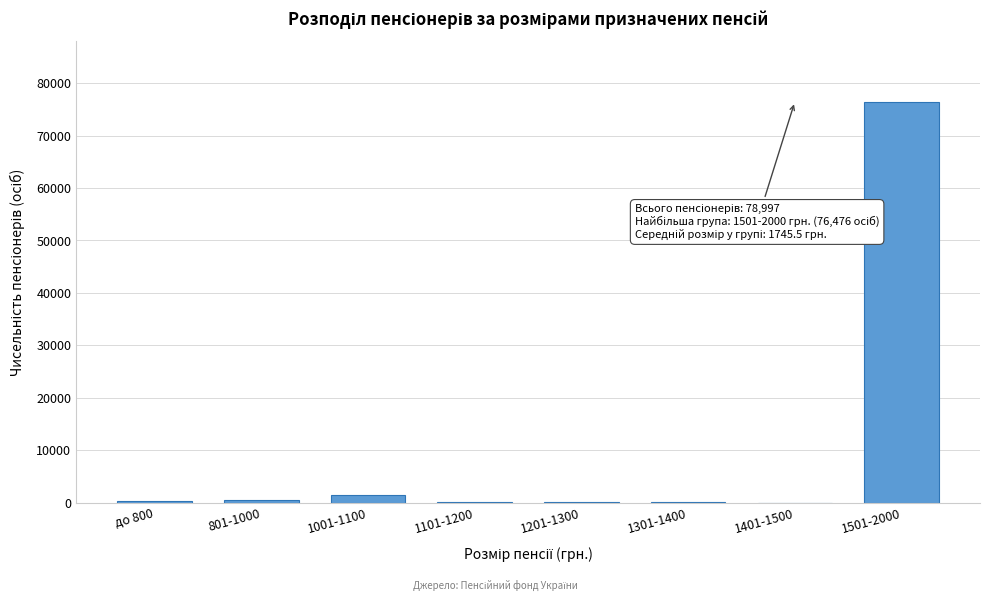

True or false: the data shows 76476 at 1501-2000.

True